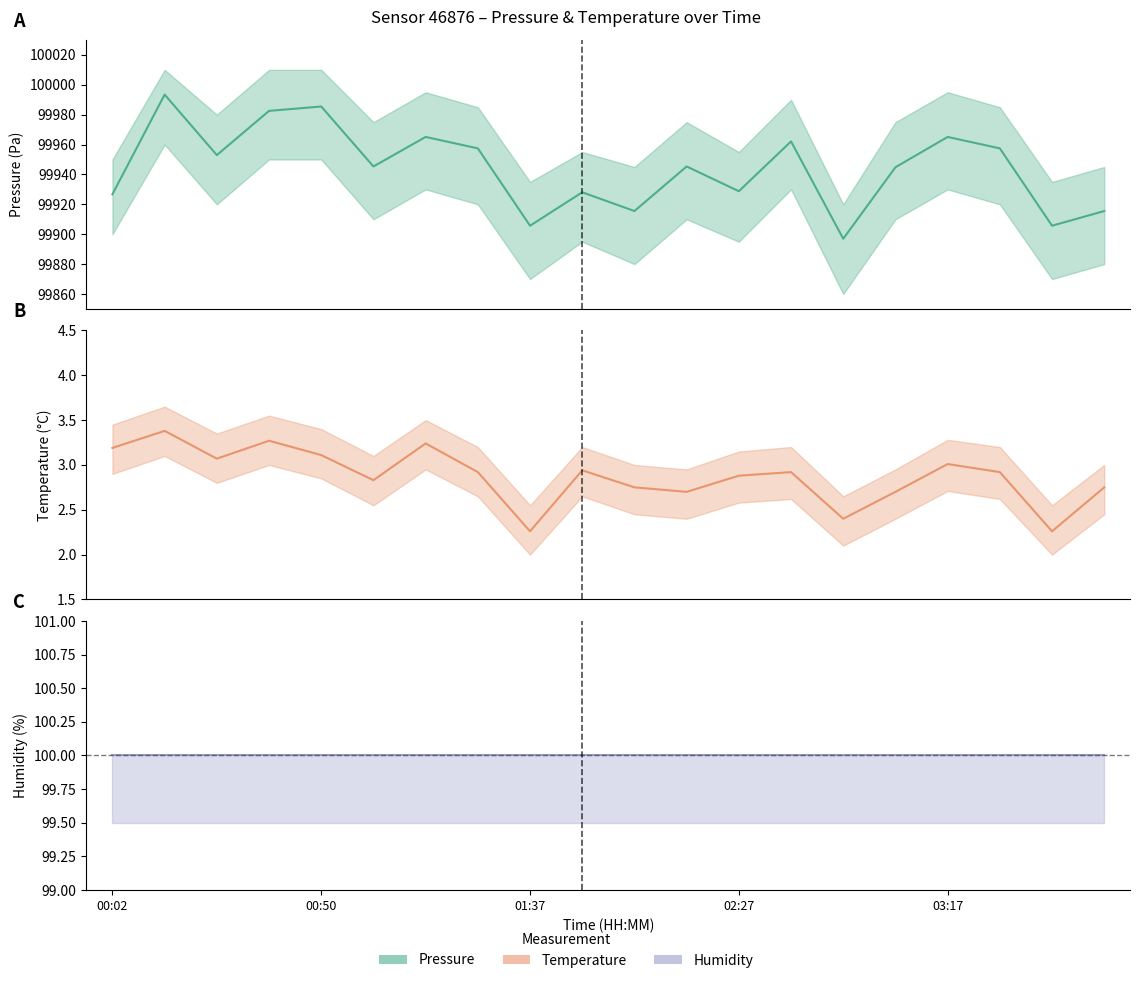

What is the approximate value of temperature at 00:38?

3.3